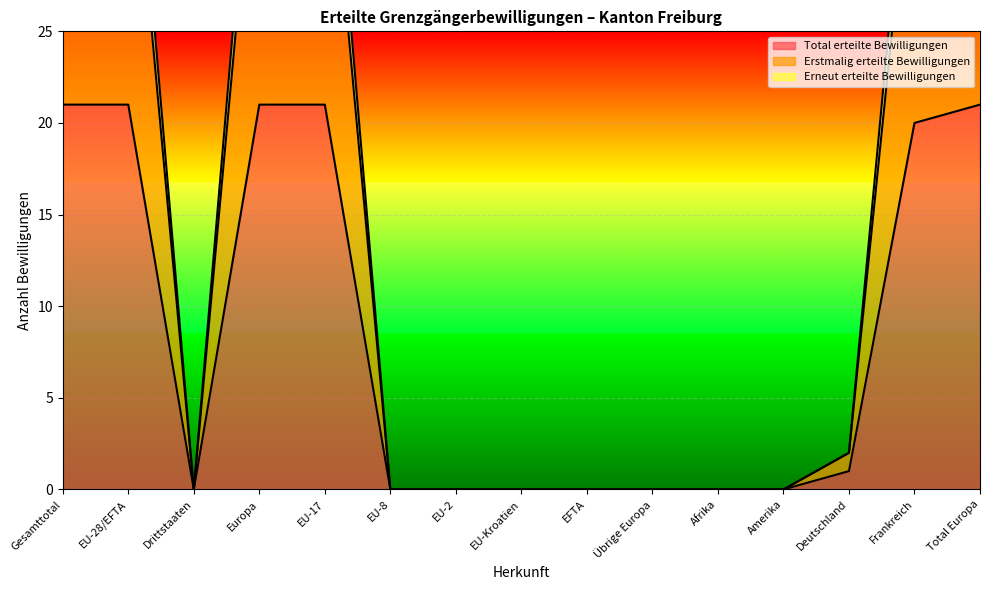

What are all the series names shown in the legend?

Total erteilte Bewilligungen, Erstmalig erteilte Bewilligungen, Erneut erteilte Bewilligungen